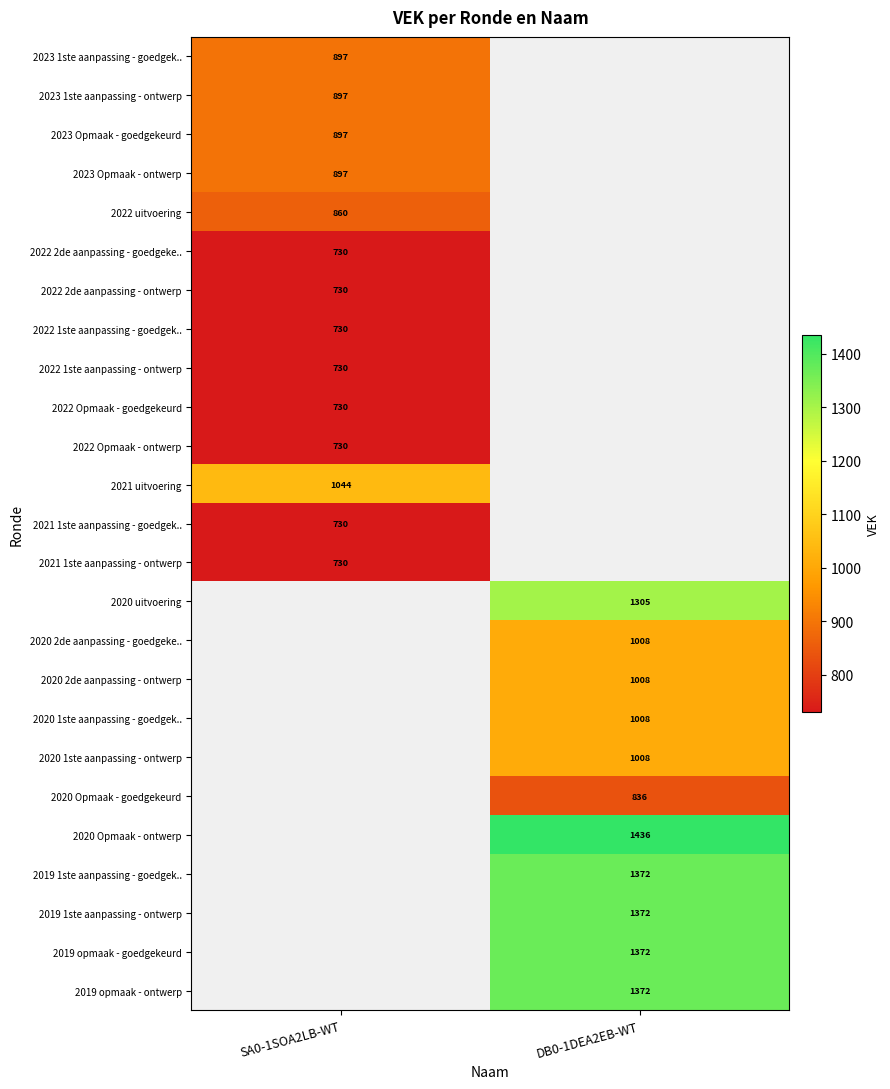

Which has a higher value, SA0-1SOA2LB-WT or DB0-1DEA2EB-WT?

DB0-1DEA2EB-WT